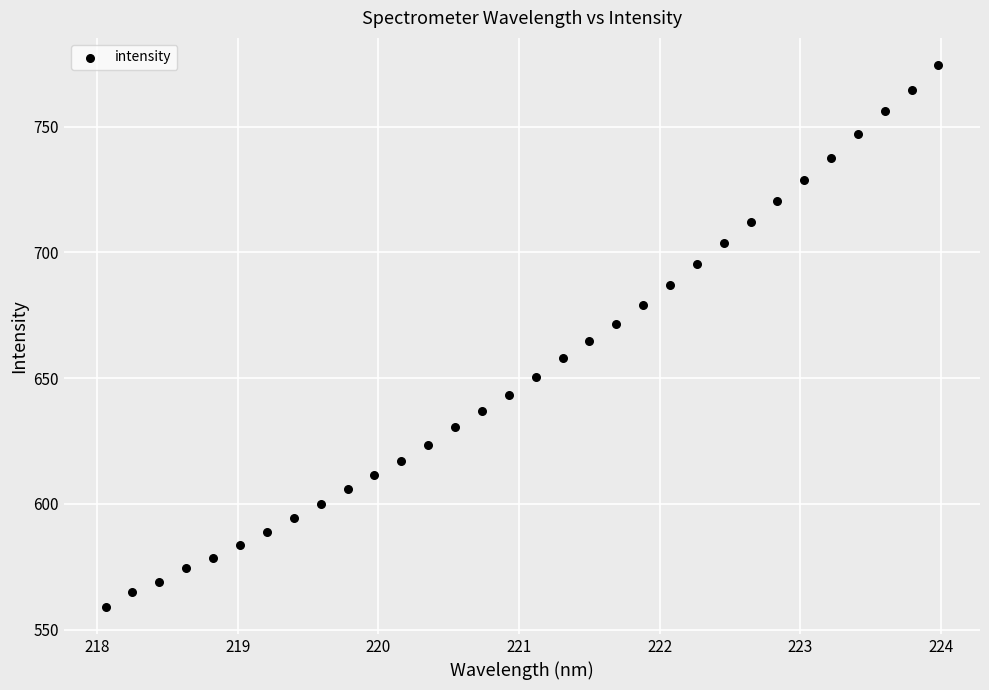

What is the range of Y values (max minus min)?

215.5